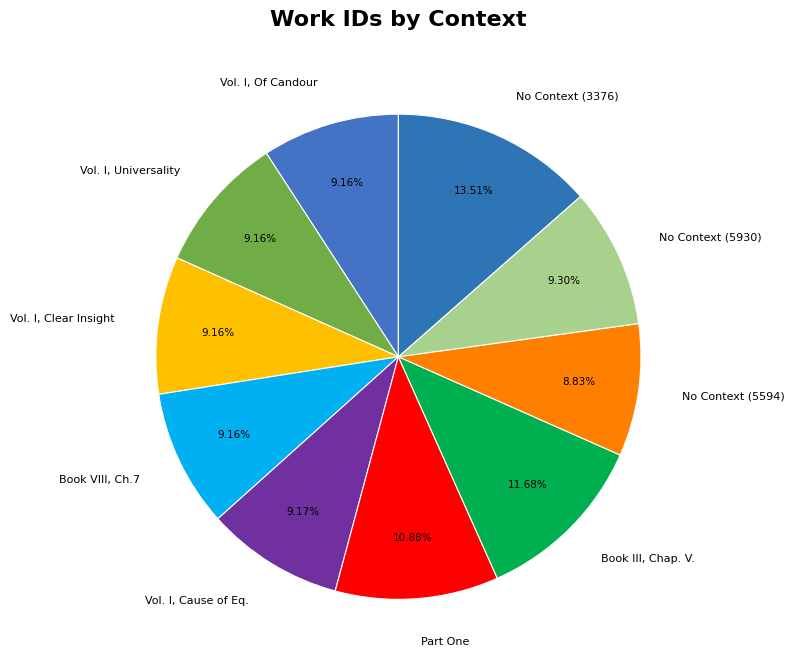

Do Vol. I, Clear Insight and No Context (5594) together represent more than half of the pie?

No